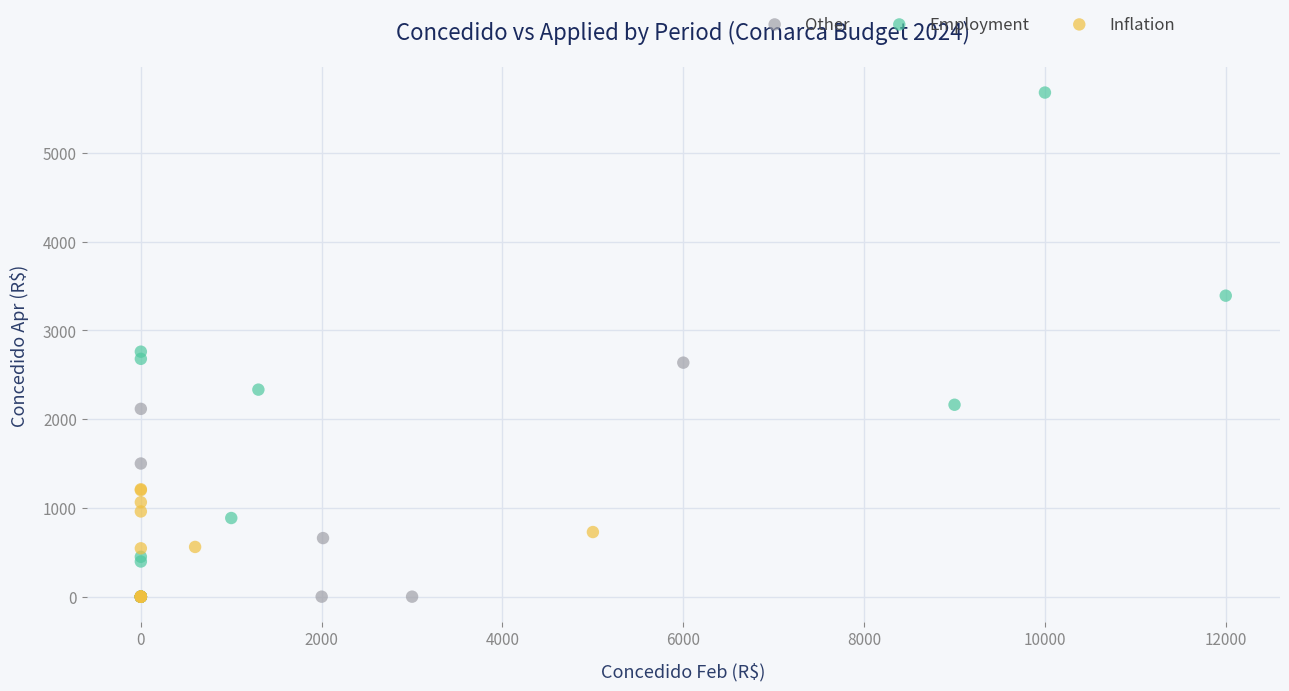

Which series has the largest Y range (max minus min)?

Employment